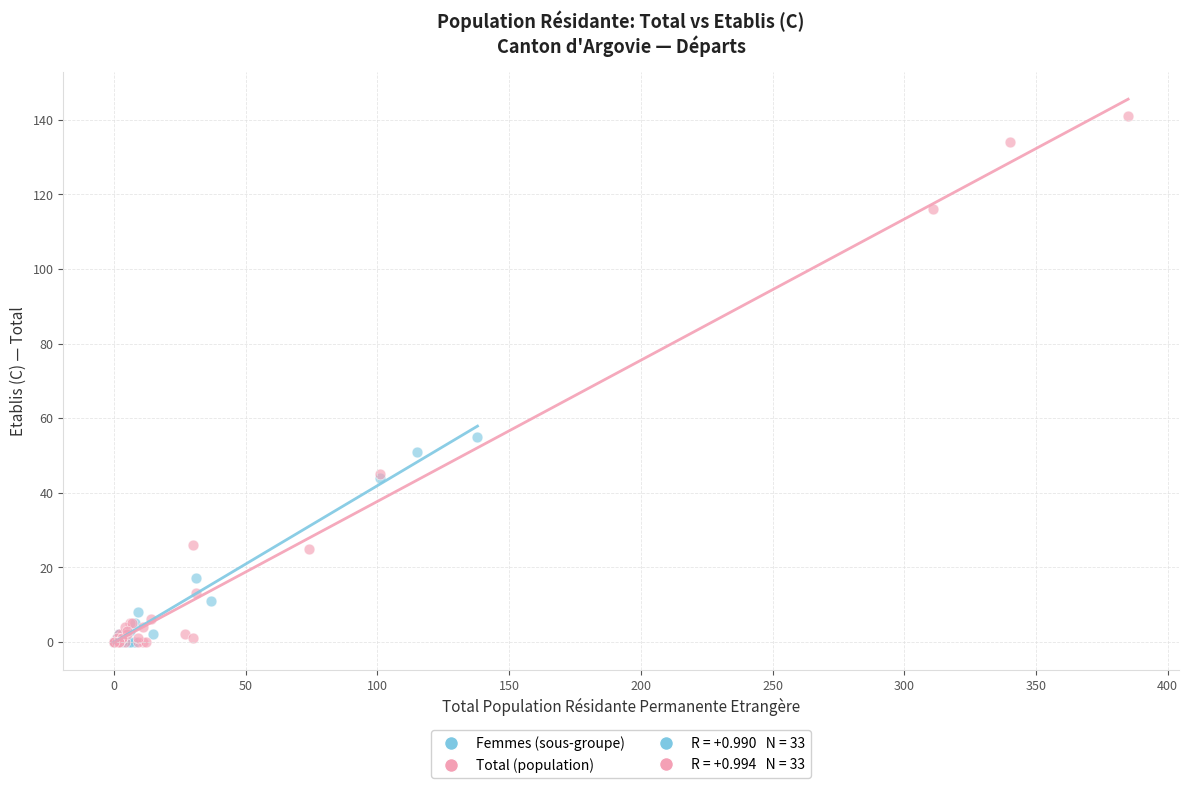

Which series has the largest Y range (max minus min)?

Total (population)